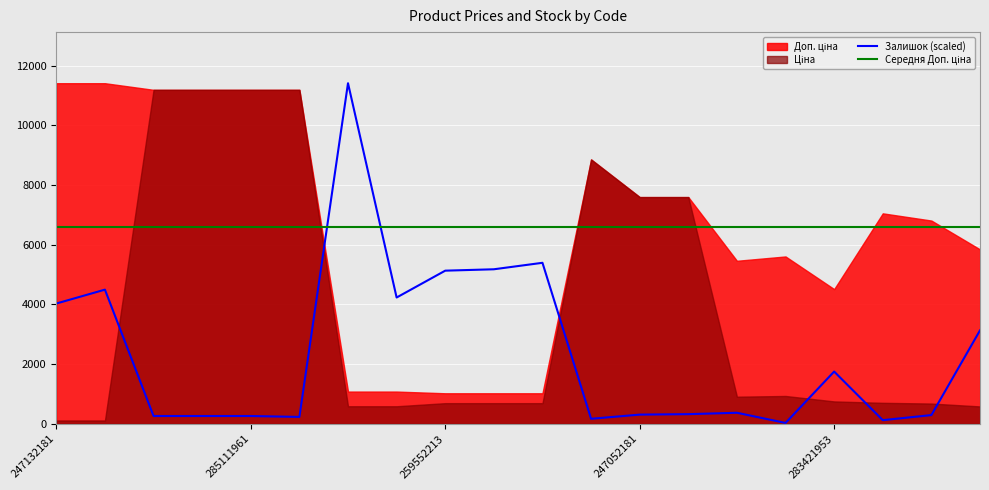

Where is the first local minimum for Залишок?

285111912